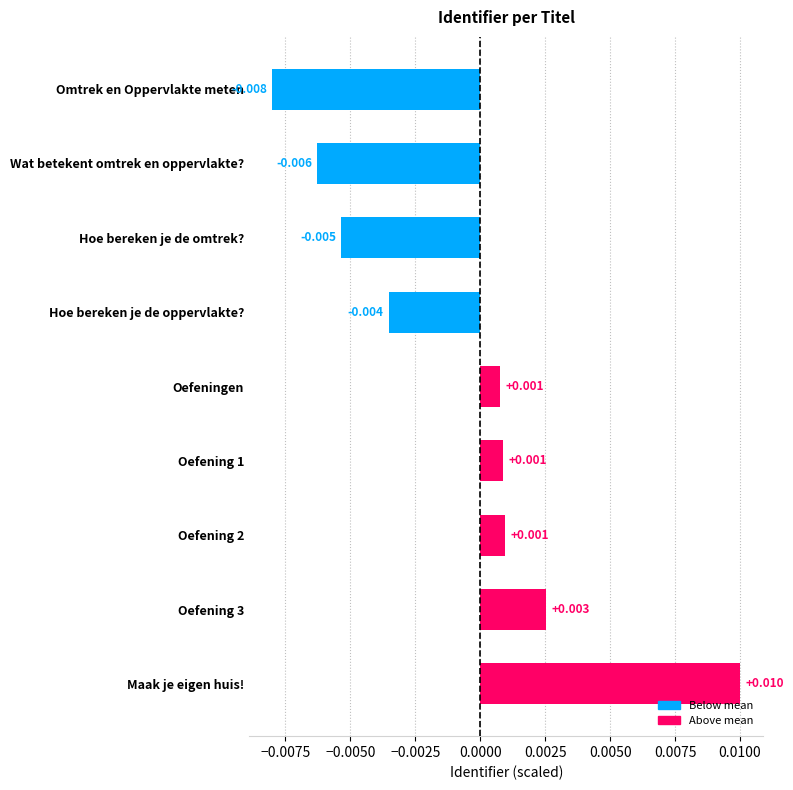

Which has a higher value, Oefeningen or Wat betekent omtrek en oppervlakte??

Oefeningen